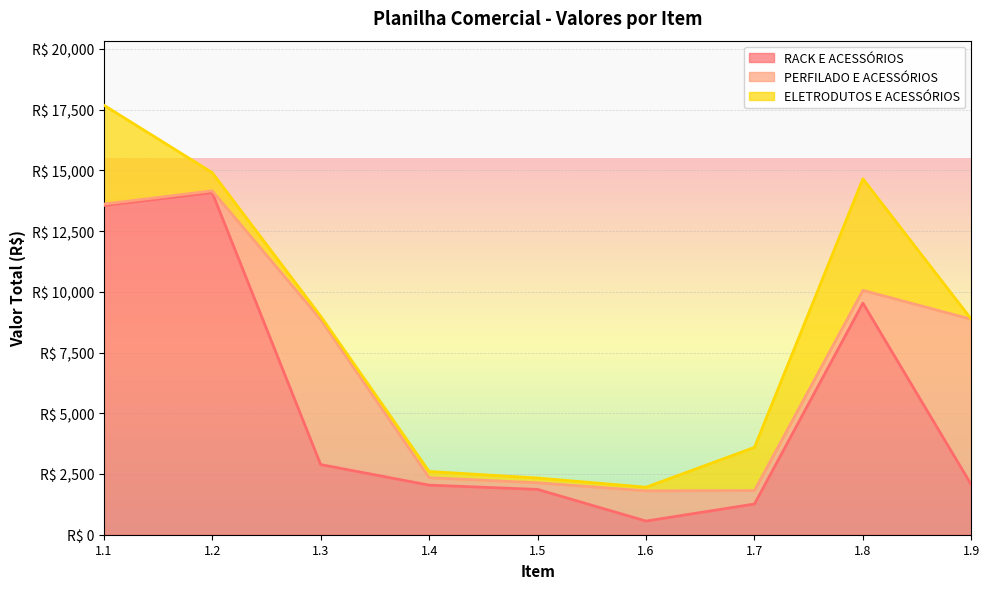

After their last crossing, which series has the higher values: ELETRODUTOS E ACESSÓRIOS or PERFILADO E ACESSÓRIOS?

PERFILADO E ACESSÓRIOS